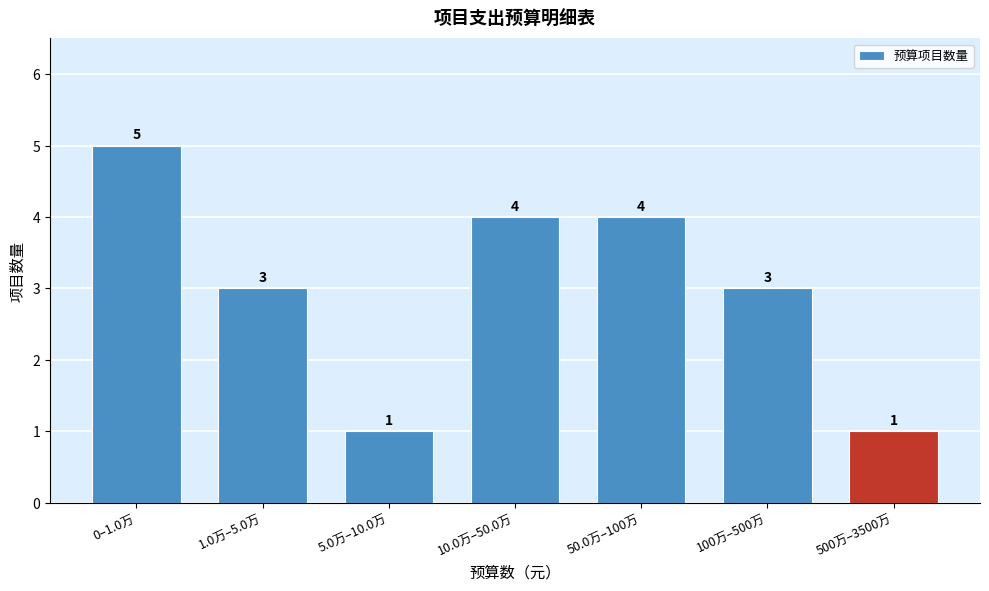

Reading left to right, extract all data points from this chart.

5	3	1	4	4	3	1